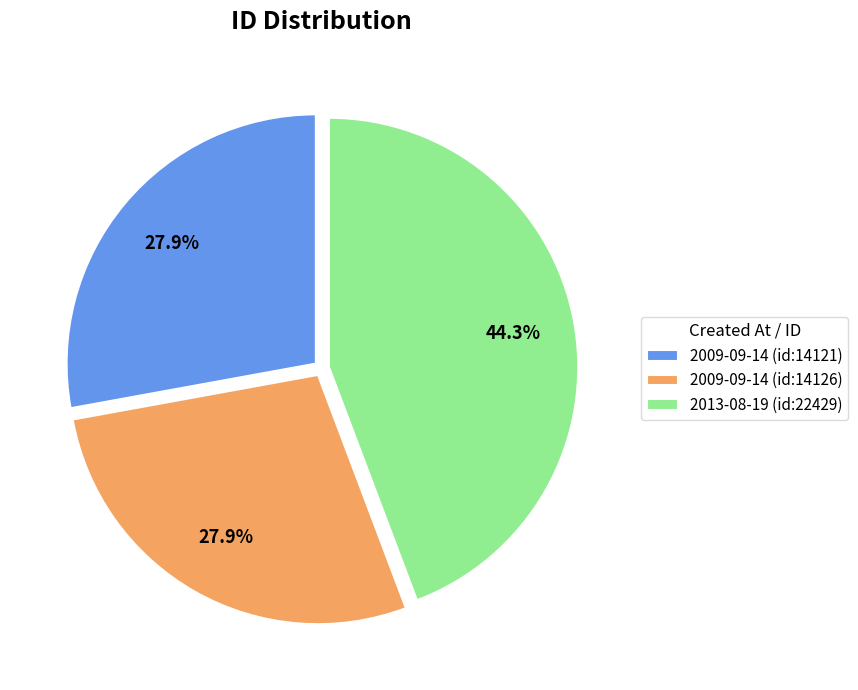

How many slices are in this pie chart?

3